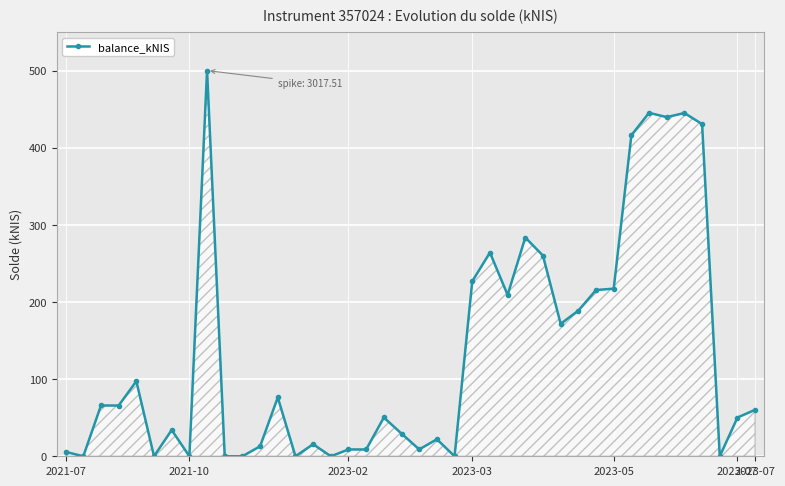

What is the value of the 7th point from the left?

34.1